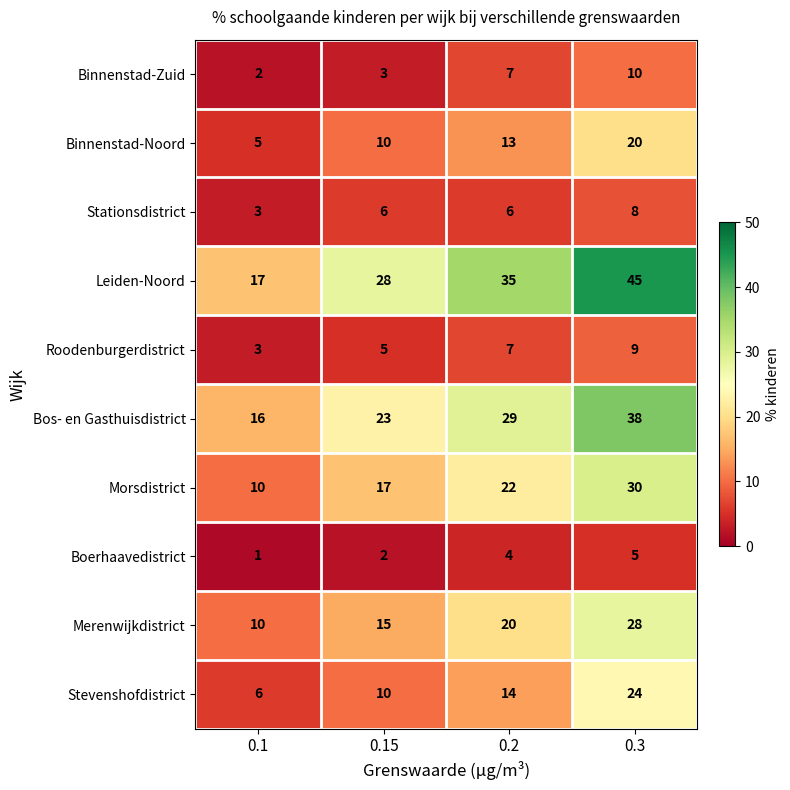

What is the difference between the second highest and second lowest values in the Binnenstad-Noord series?

3